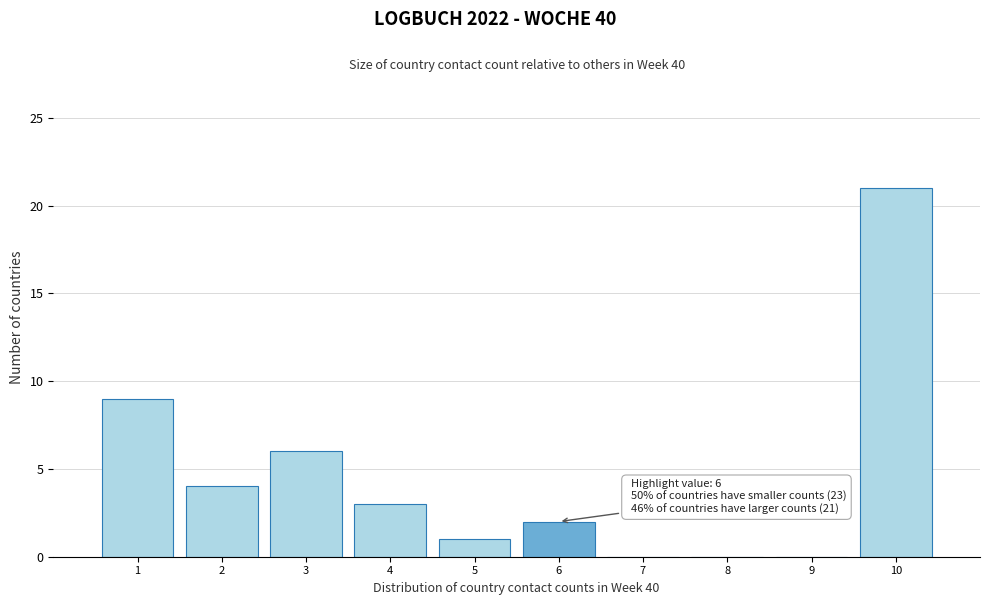

Over which range of the x-axis is the bar tallest?

9.5 to 10.5